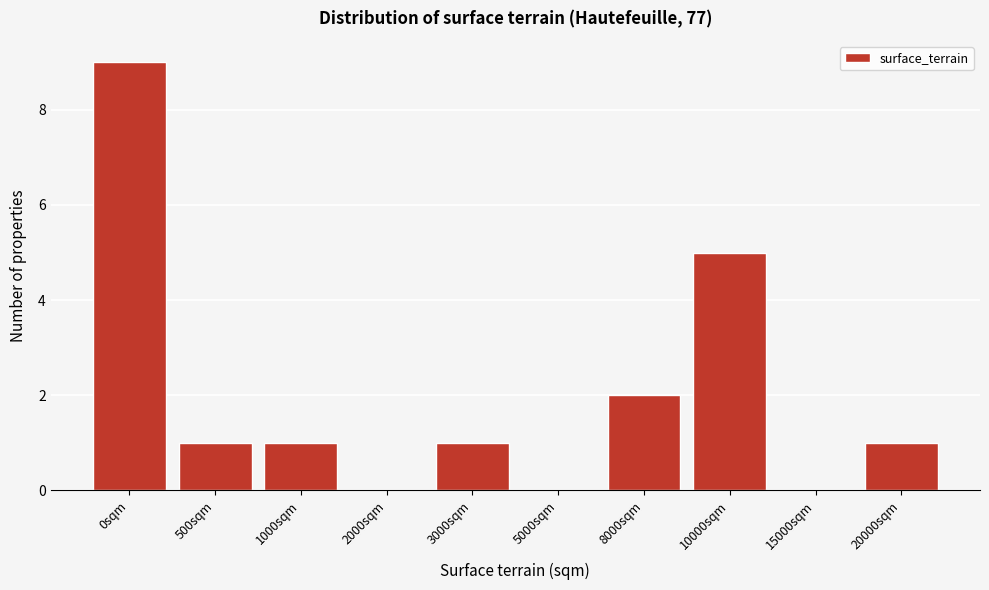

Reading left to right, what are all the values shown in this chart?

0sqm=9	500sqm=1	1000sqm=1	2000sqm=0	3000sqm=1	5000sqm=0	8000sqm=2	10000sqm=5	15000sqm=0	20000sqm=1